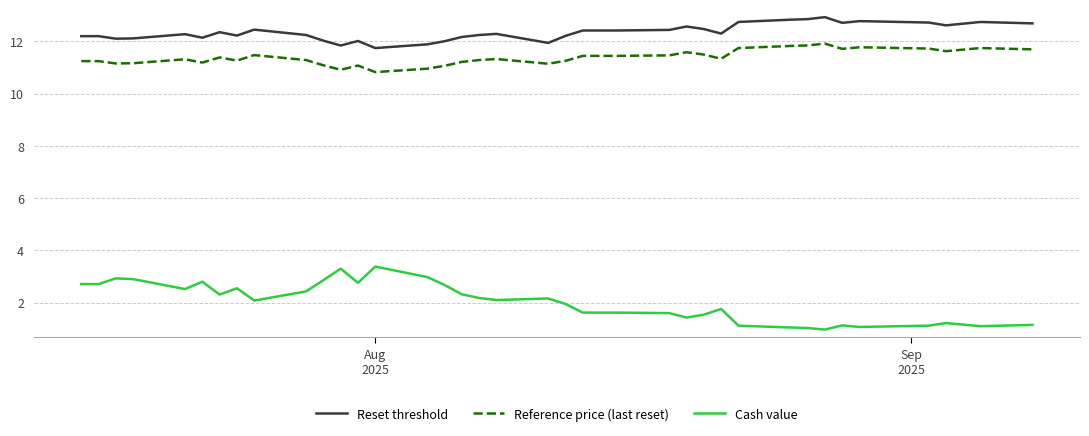

At how many categories does at least one series exceed 7?

39